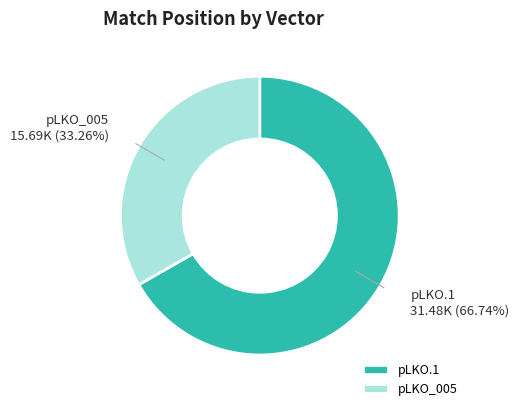

What is the ratio of the value at pLKO_005 to the value at pLKO.1?

0.5